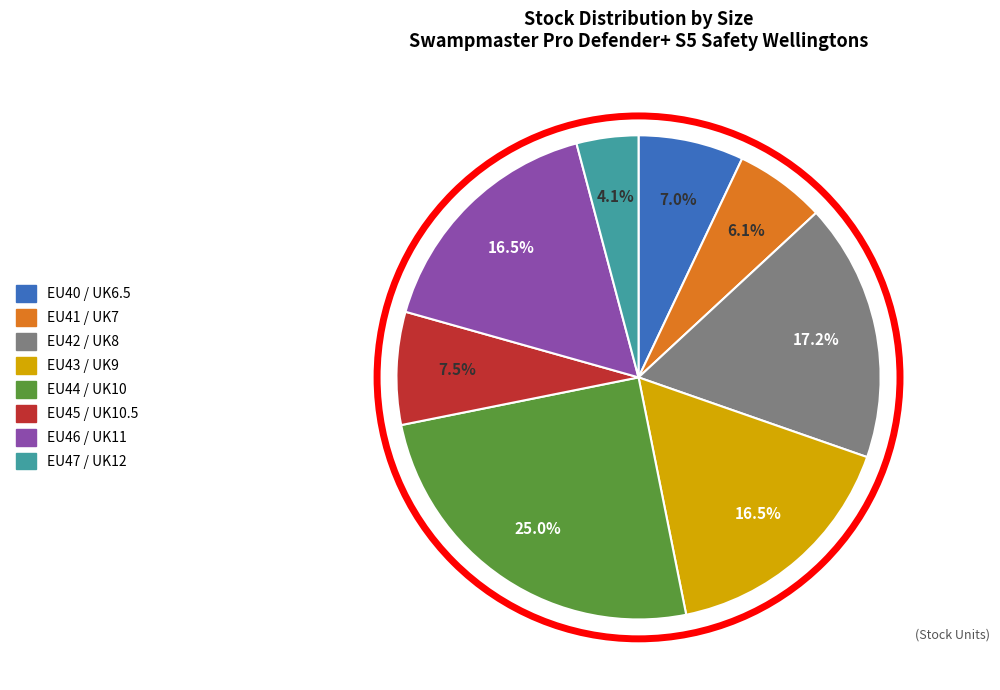

What percentage is the EU44 / UK10 slice, to the nearest percent?

25%